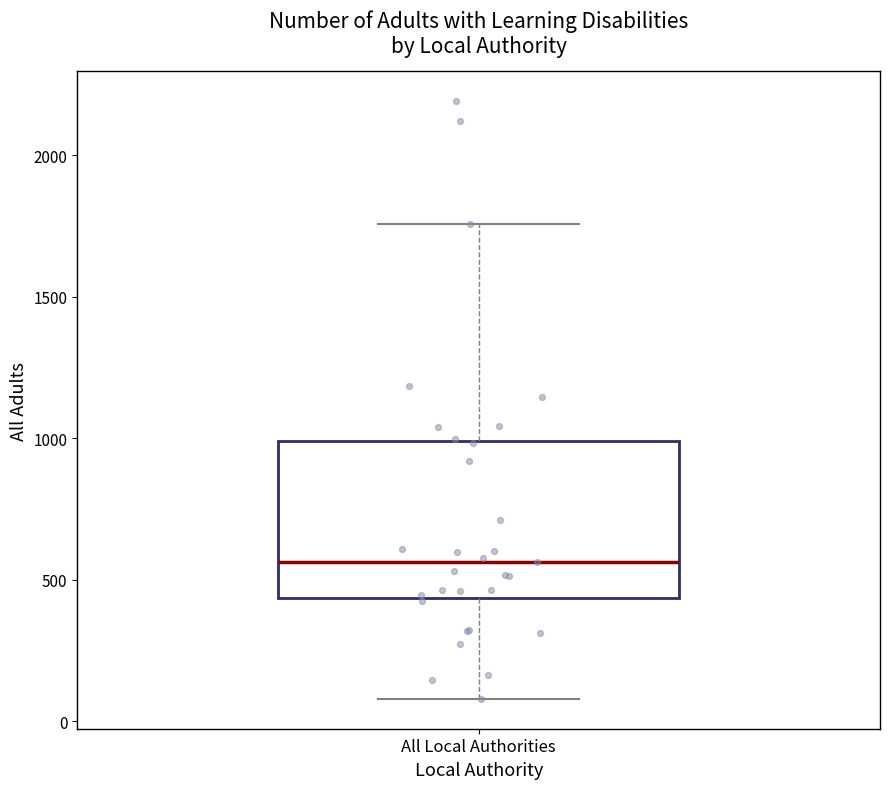

Read this box plot against the y-axis: the position of the median line, the range covered by the box, and the ends of both whiskers. The values are not printed on the chart, so give them approximately, as read against the axis.

median 550, box 450 to 1000, whiskers 100 to 1750